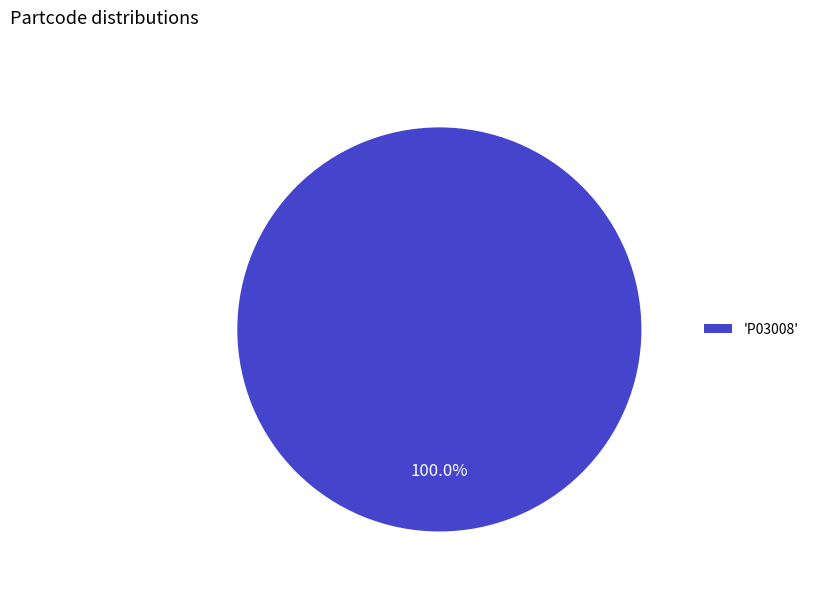

Rank the categories by value from highest to lowest.

'P03008'